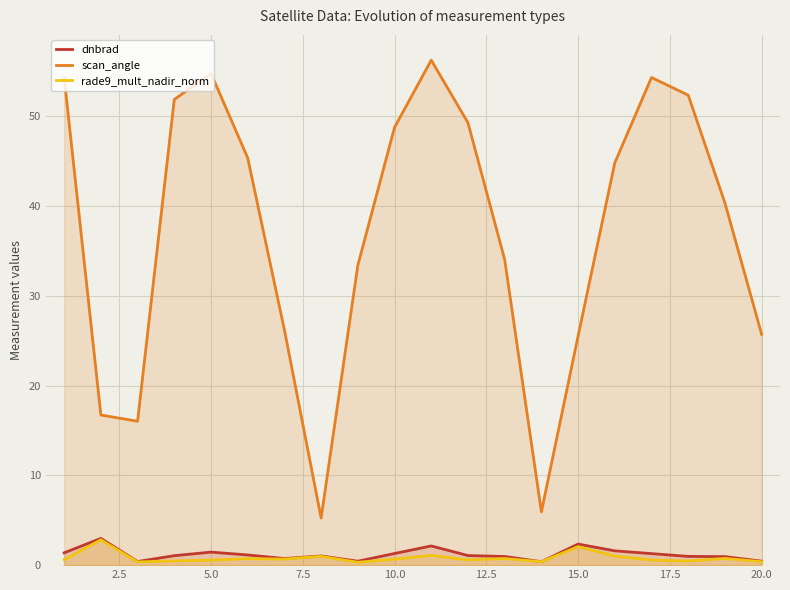

What are all the series names shown in the legend?

dnbrad, scan_angle, rade9_mult_nadir_norm